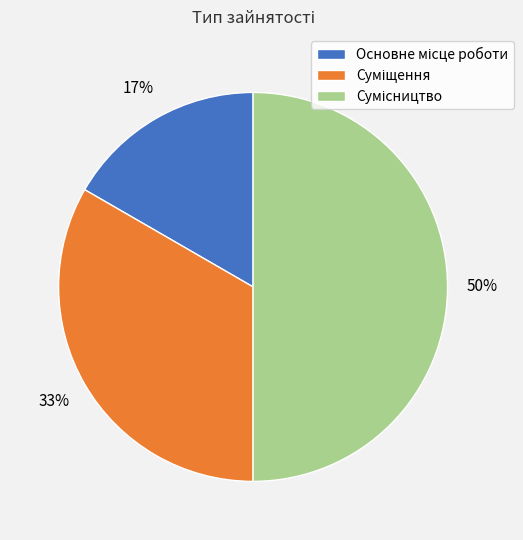

To the nearest percent, what is the difference between the largest and smallest slice percentages?

33%